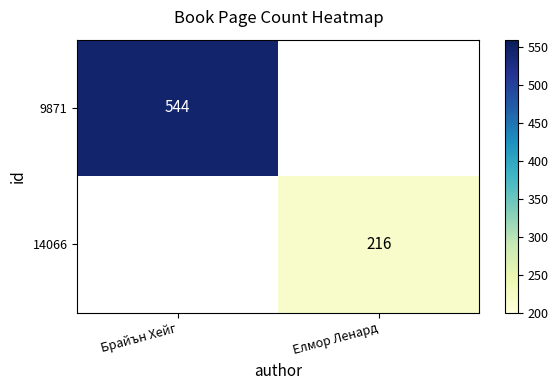

Is it true that 14066 equals 294 at Елмор Ленард?

False